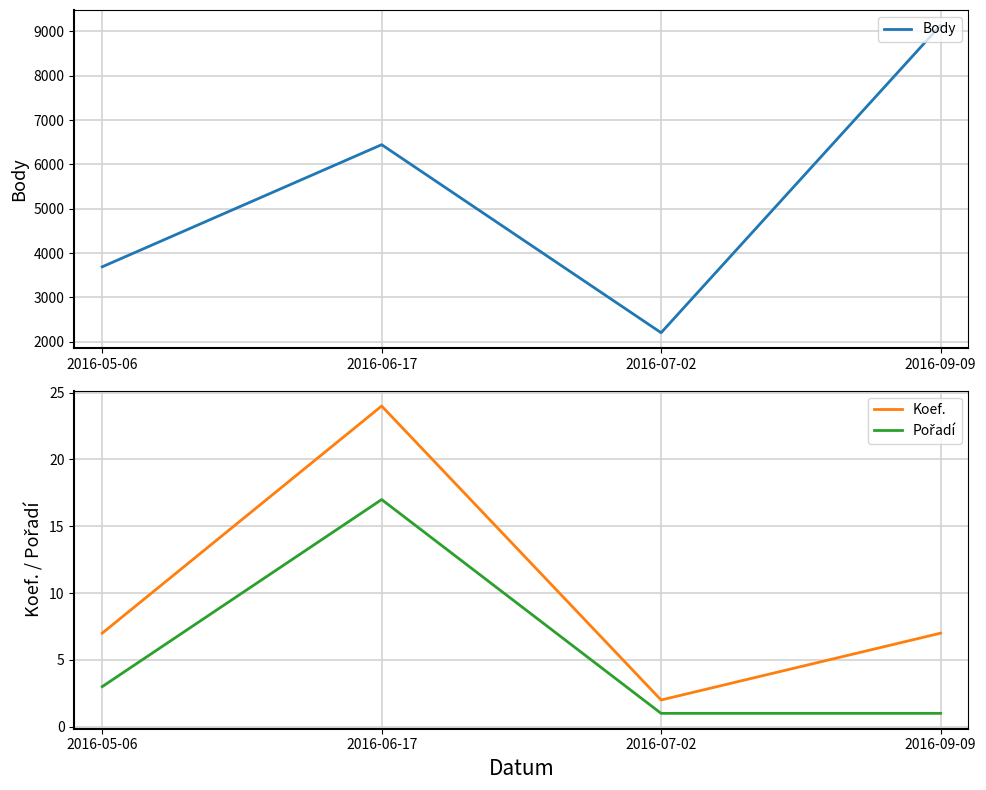

How many lines are shown in the chart?

3